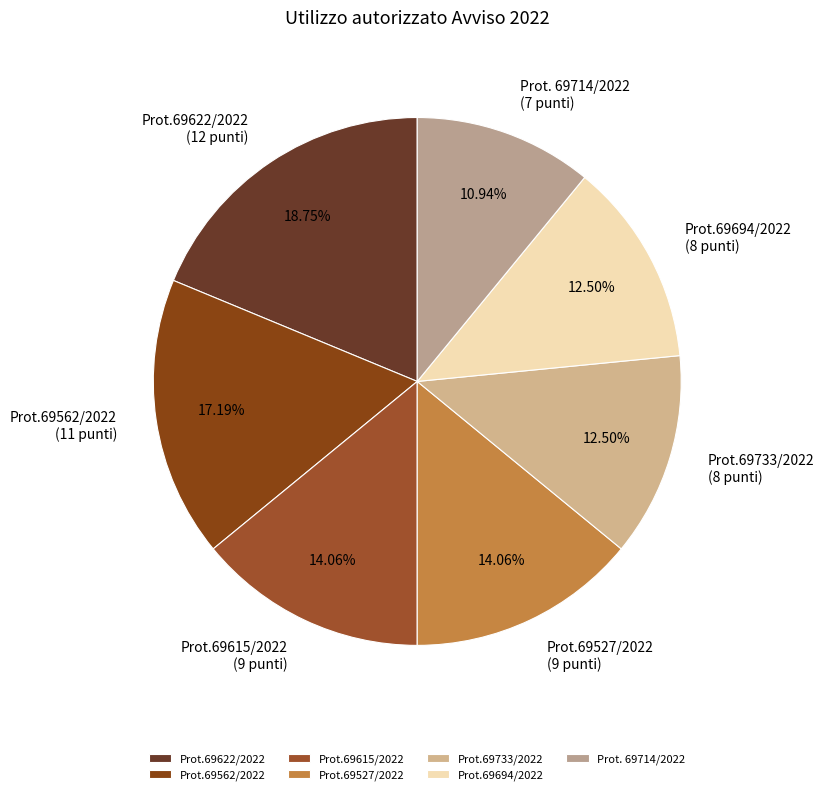

True or false: Prot. 69714/2022 accounts for 24% of the total.

False